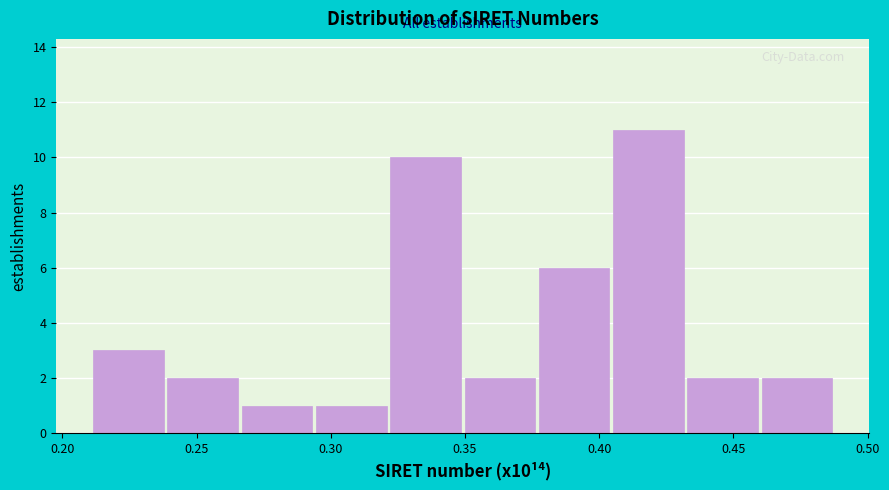

Over which range of the x-axis is the bar tallest?

0.405 to 0.435